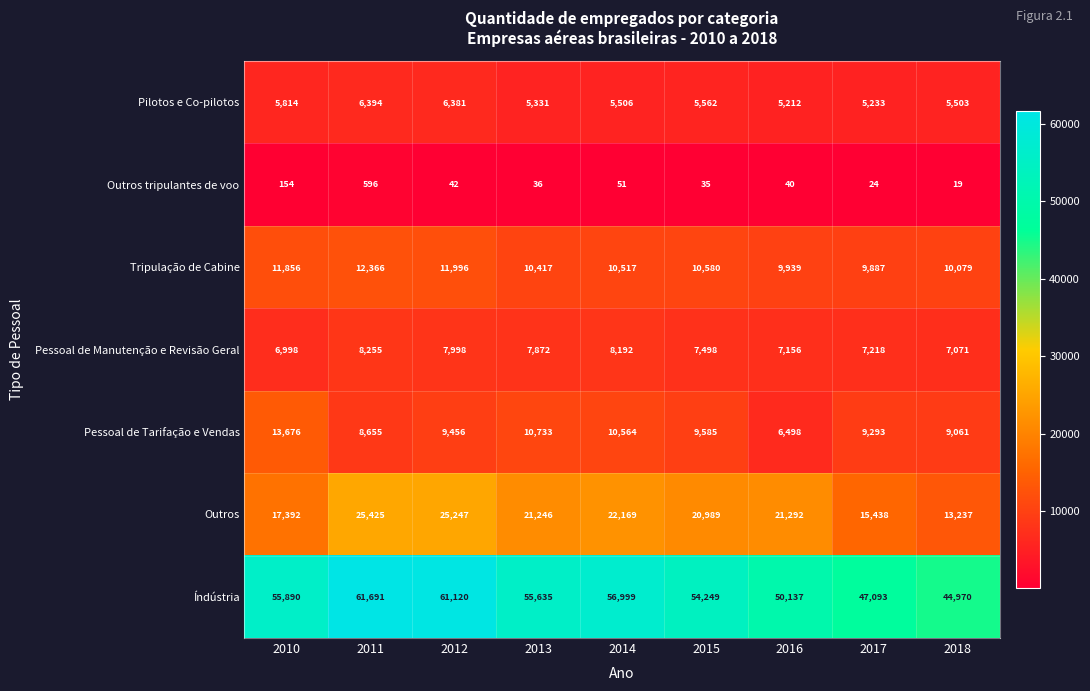

At which category is the sum across all series the highest?

2011